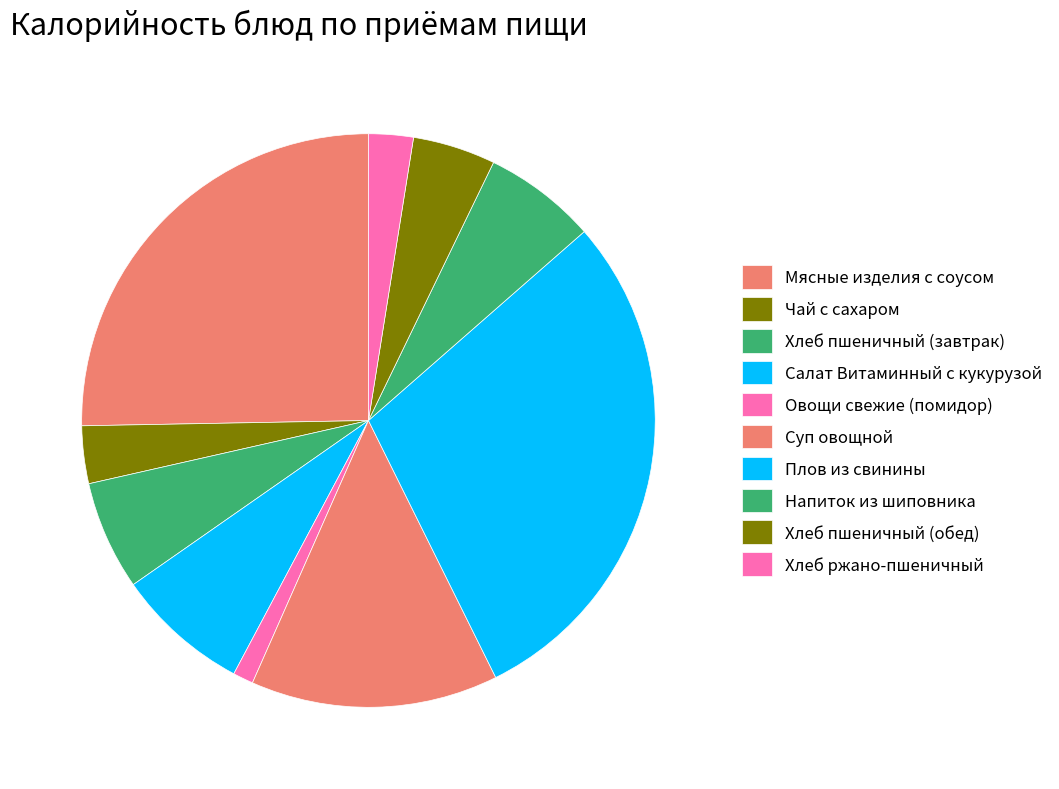

Which slice is the smallest?

Овощи свежие (помидор)